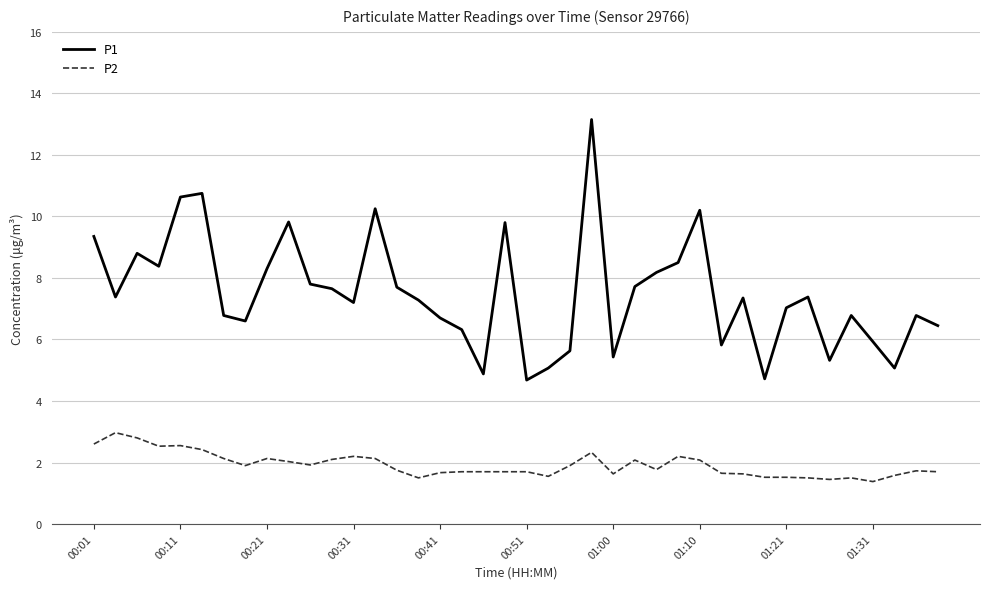

How many series are shown in this chart?

2